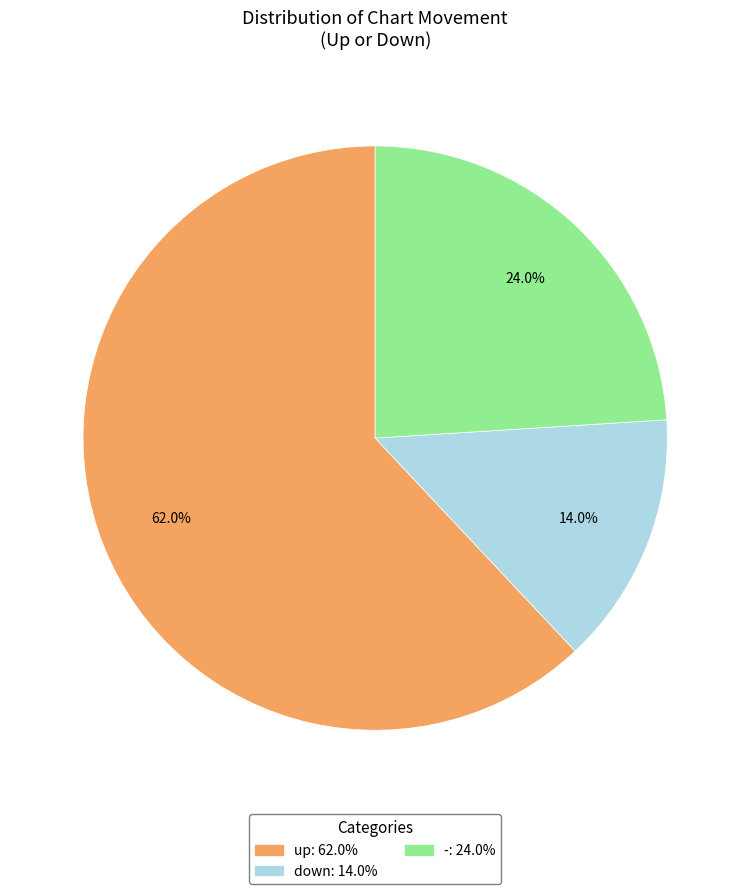

True or false: down accounts for 24% of the total.

False